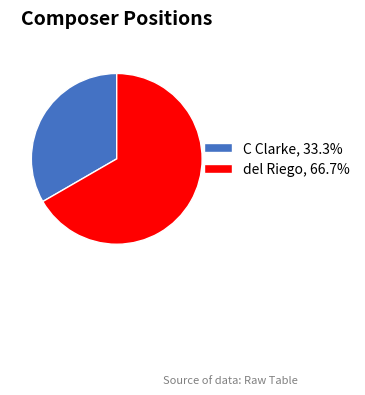

What is the ratio of the value at del Riego, 66.7% to the value at C Clarke, 33.3%?

2.0